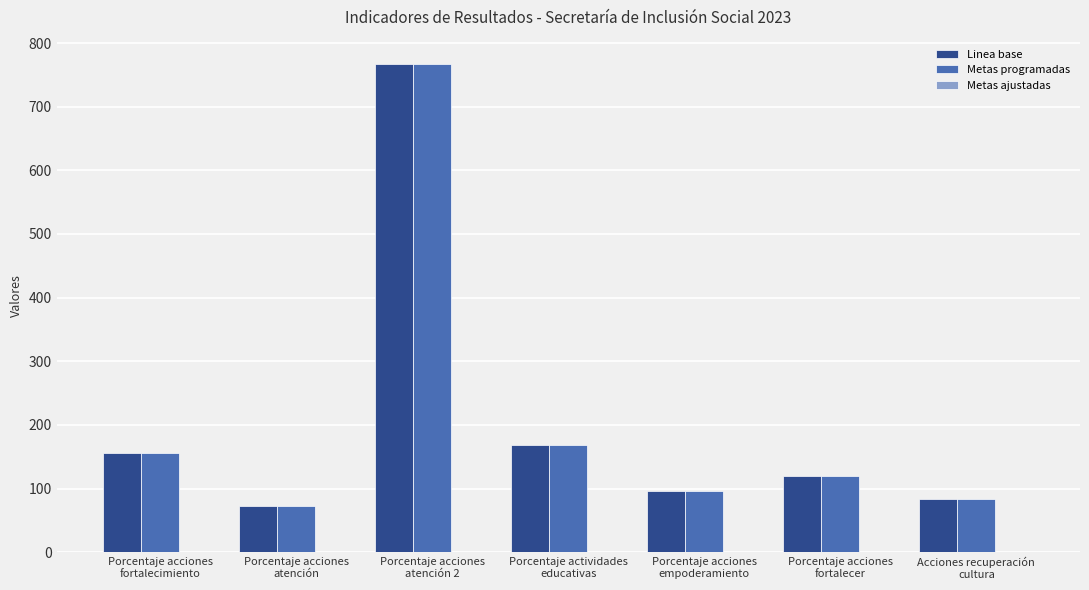

What is the difference between the second highest and second lowest values in the Metas programadas series?

84